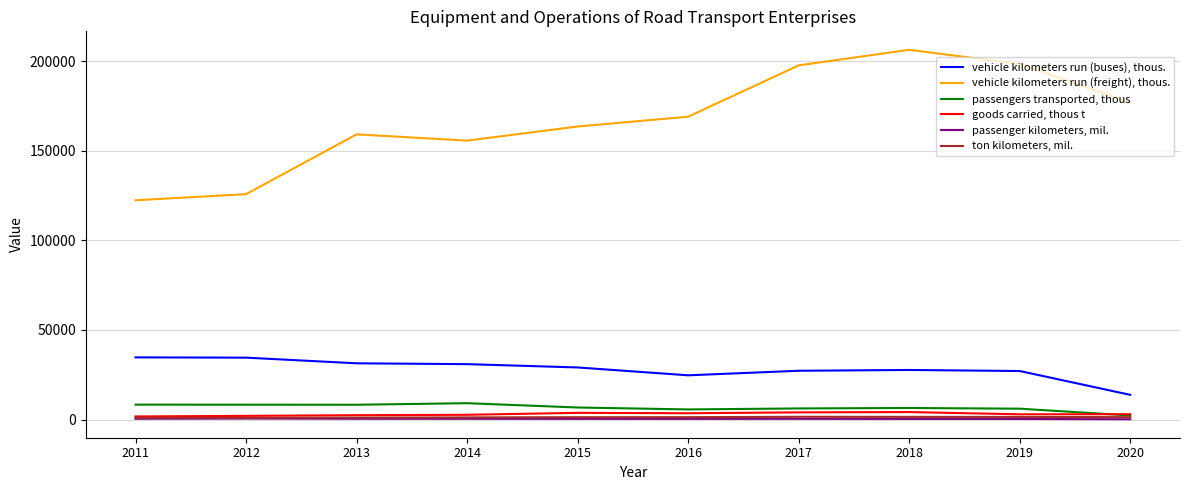

How many lines are shown in the chart?

6